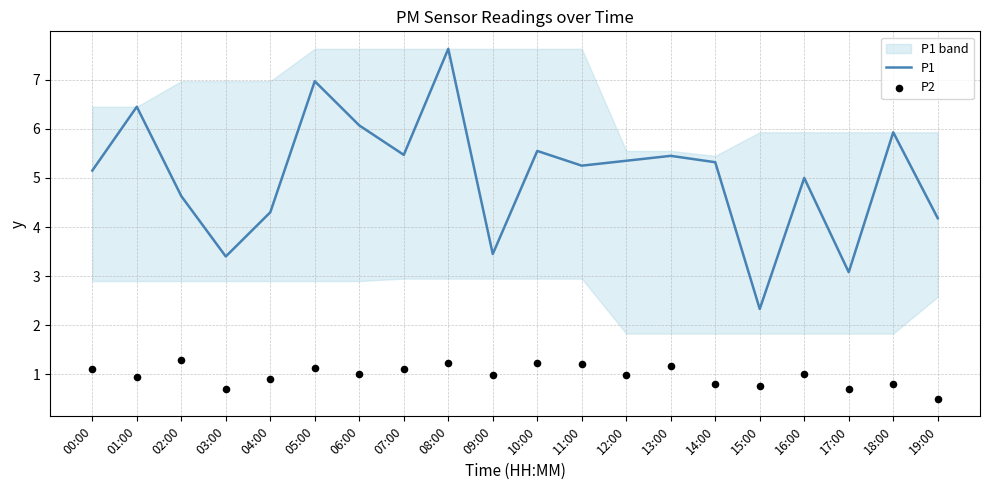

Which series contains the lowest Y value?

P2